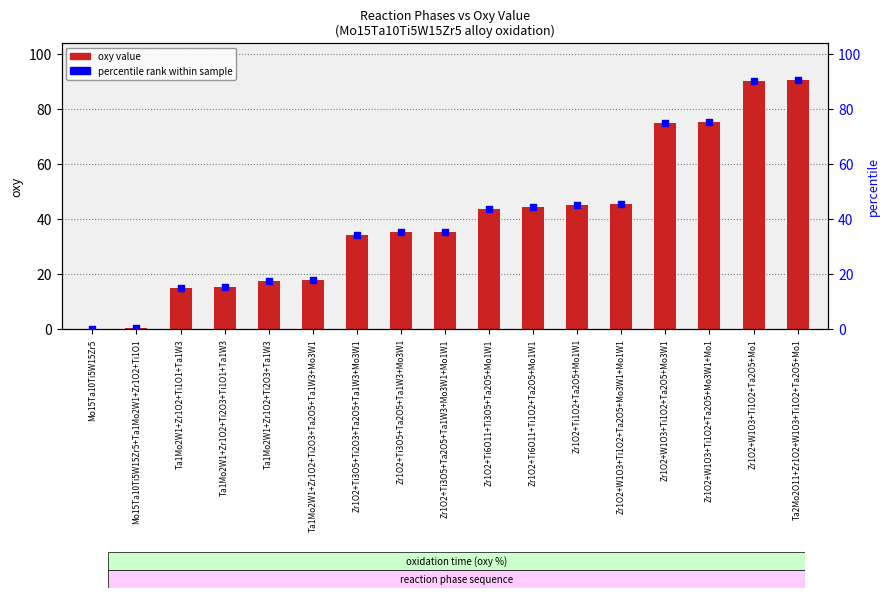

At which category is the sum across all series the highest?

Ta2Mo2O11+Zr1O2+W1O3+Ti1O2+Ta2O5+Mo1